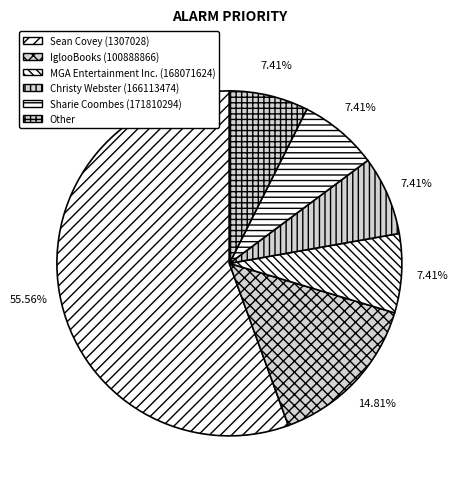

What is the largest slice in the pie chart?

Sean Covey (1307028)